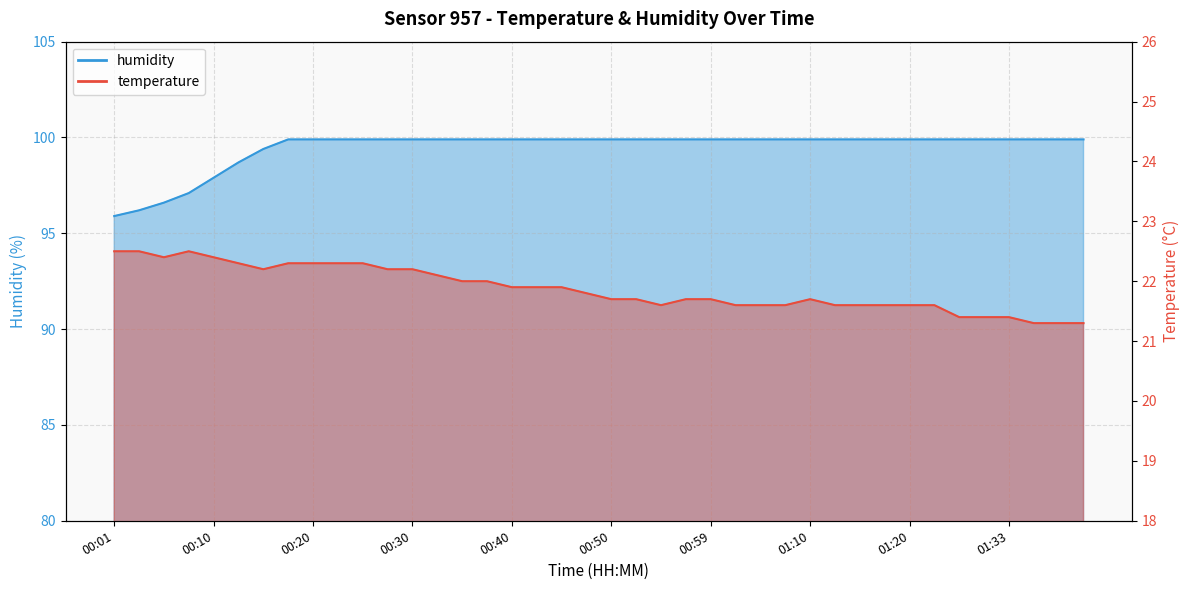

Between 01:31 and 00:57, which is larger?

00:57